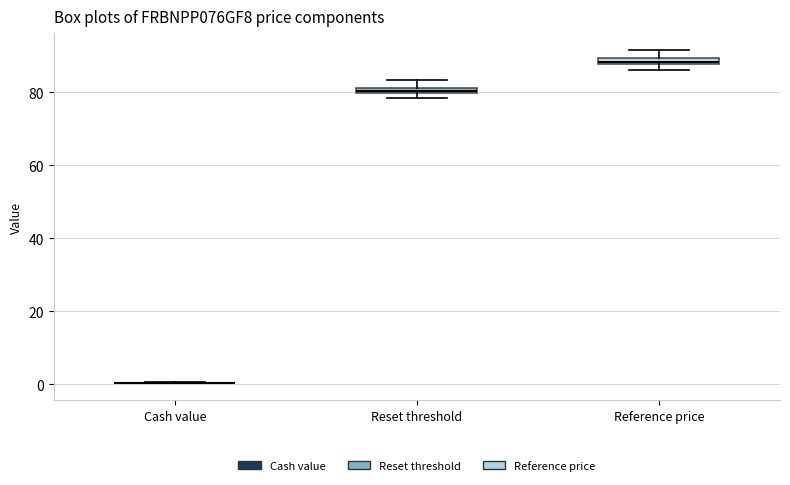

Where is the upper edge of the box for Reset threshold on the y-axis? The values are not printed on the chart, so give them approximately, as read against the axis.

82